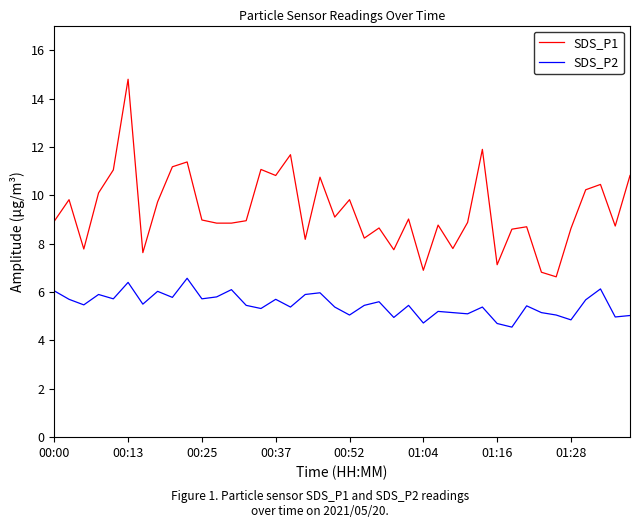

Which series has the largest total across all categories?

SDS_P1